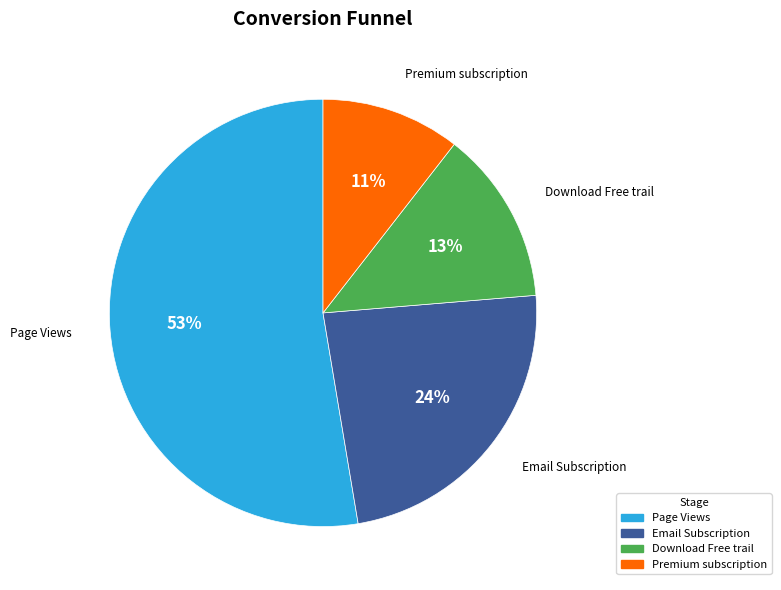

Combined, do Page Views and Download Free trail account for over 50%?

Yes